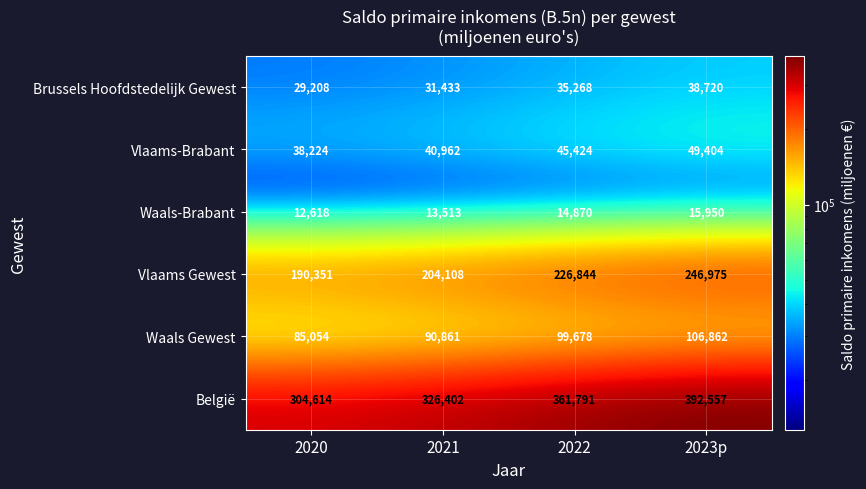

At which label is Vlaams-Brabant closest to 43814?

2022